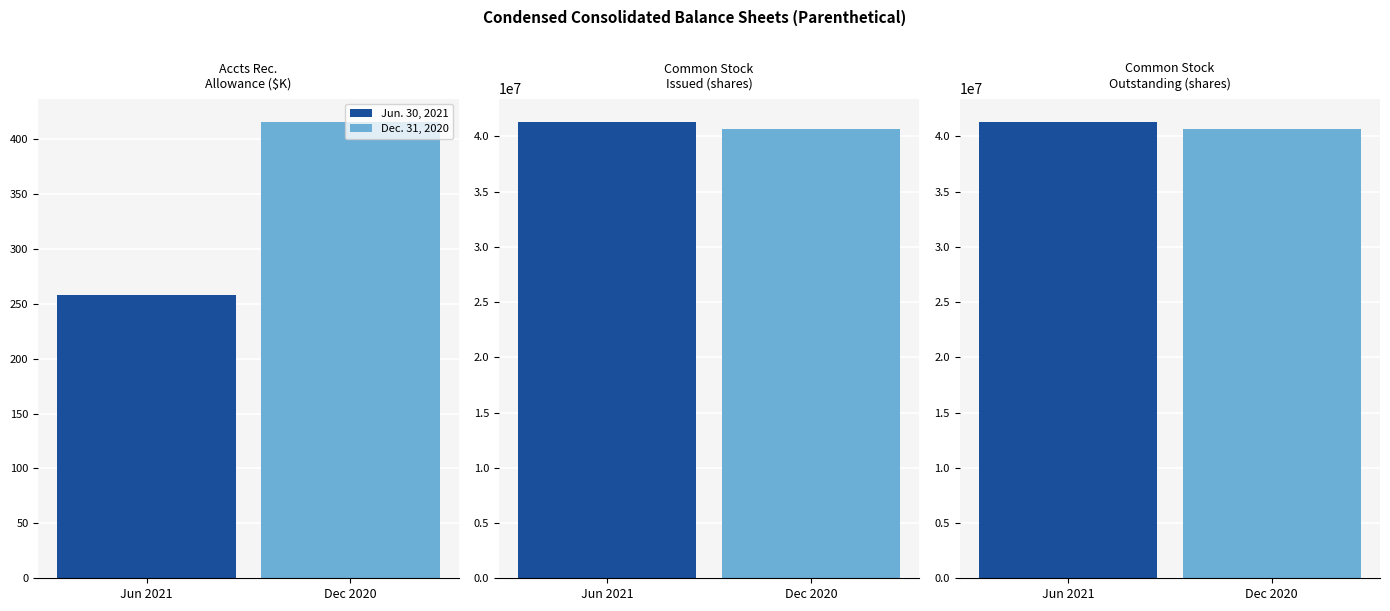

Which label corresponds to the largest value in the chart?

Common stock issued (shares)